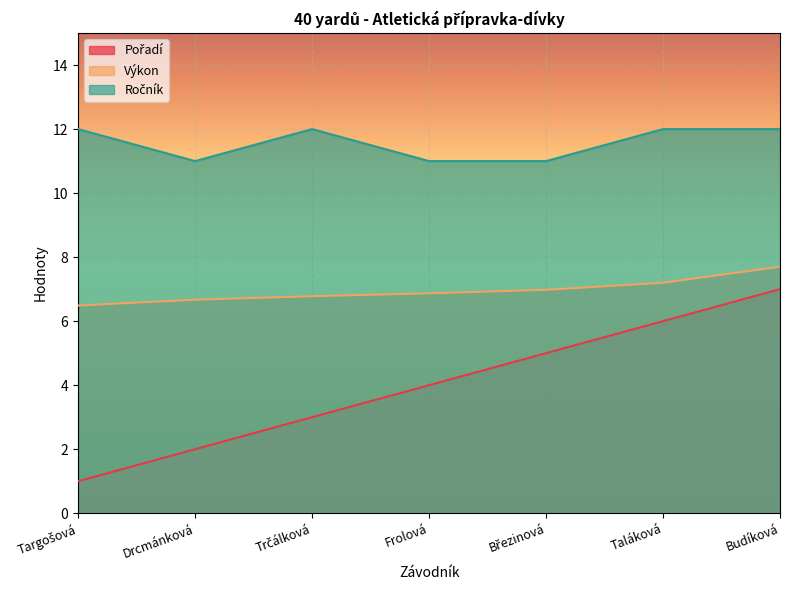

Does the chart display data point markers on the line(s)?

No